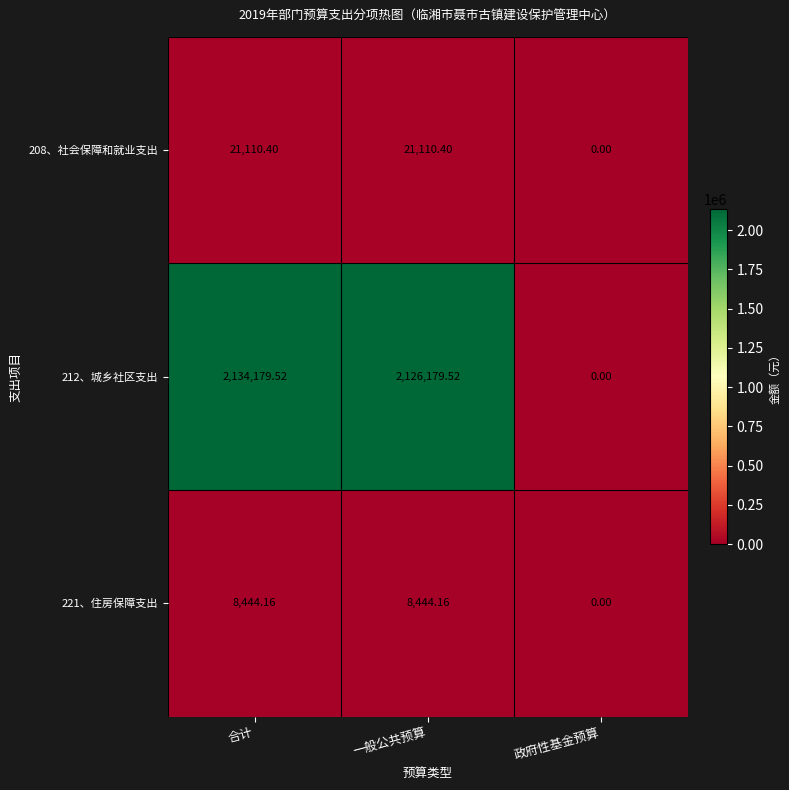

Where is 208、社会保障和就业支出 nearest to the value 10555?

政府性基金预算